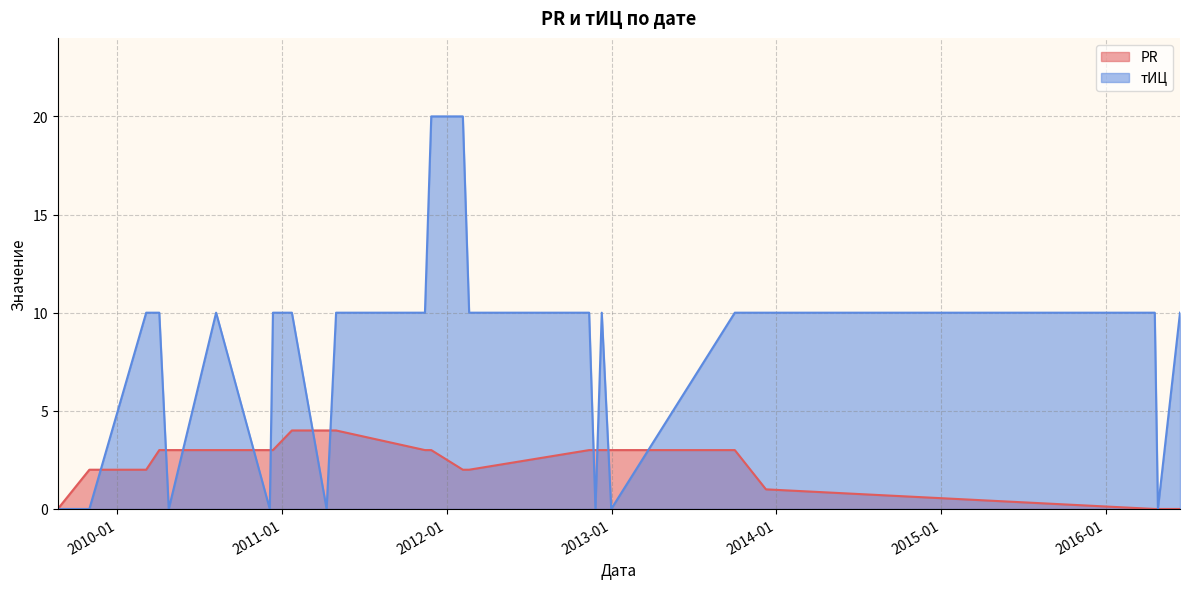

At 2009-08-22, list the series in order from largest to smallest.

PR, тИЦ